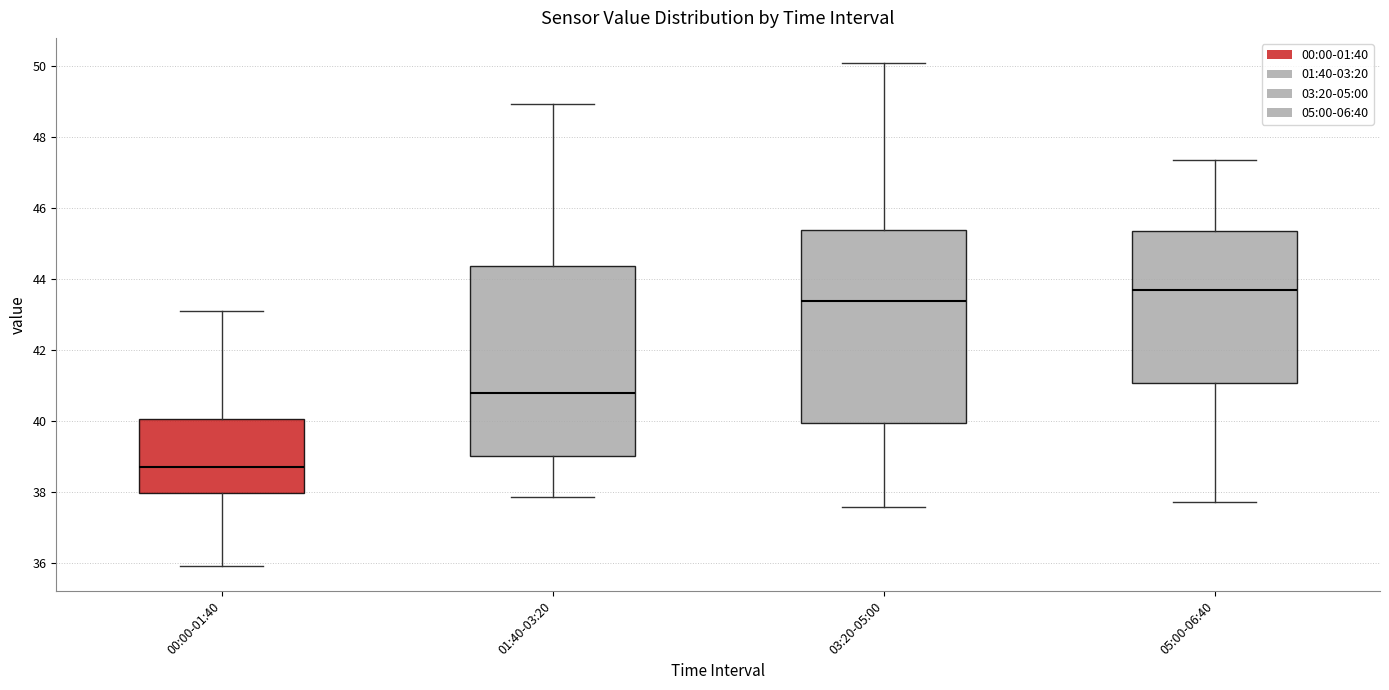

Reading left to right, transcribe this box plot: for each box, give where its median line is, the range the box spans, and where its two whiskers end, as read against the y-axis. The values are not printed on the chart, so give them approximately, as read against the axis.

00:00-01:40: median 38.8, box 38.0 to 40.0, whiskers 36.0 to 43.2
01:40-03:20: median 40.8, box 39.0 to 44.4, whiskers 37.8 to 49.0
03:20-05:00: median 43.4, box 40.0 to 45.4, whiskers 37.6 to 50.0
05:00-06:40: median 43.6, box 41.0 to 45.4, whiskers 37.8 to 47.4